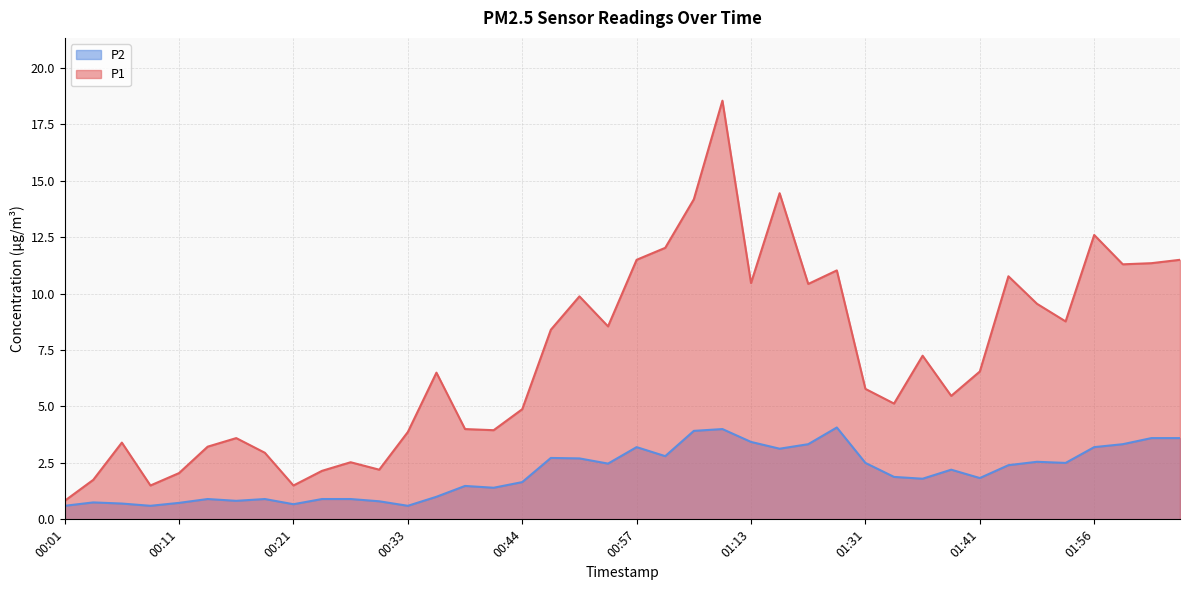

At which label is P1 closest to 9?

01:51